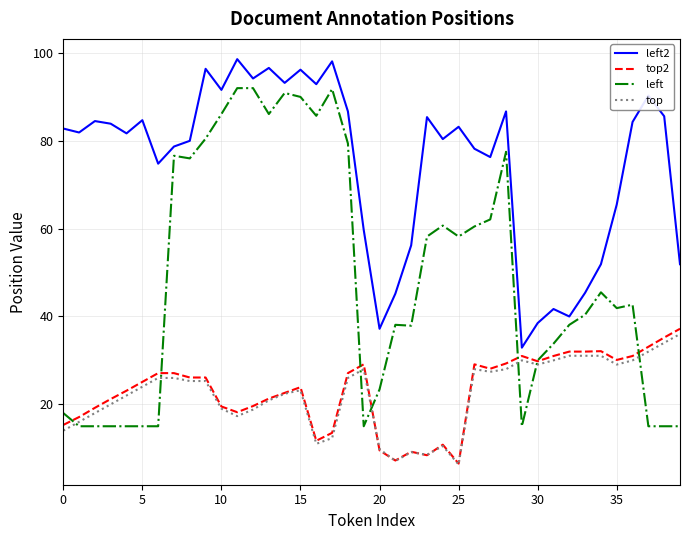

True or false: left2 and top intersect in this chart.

False